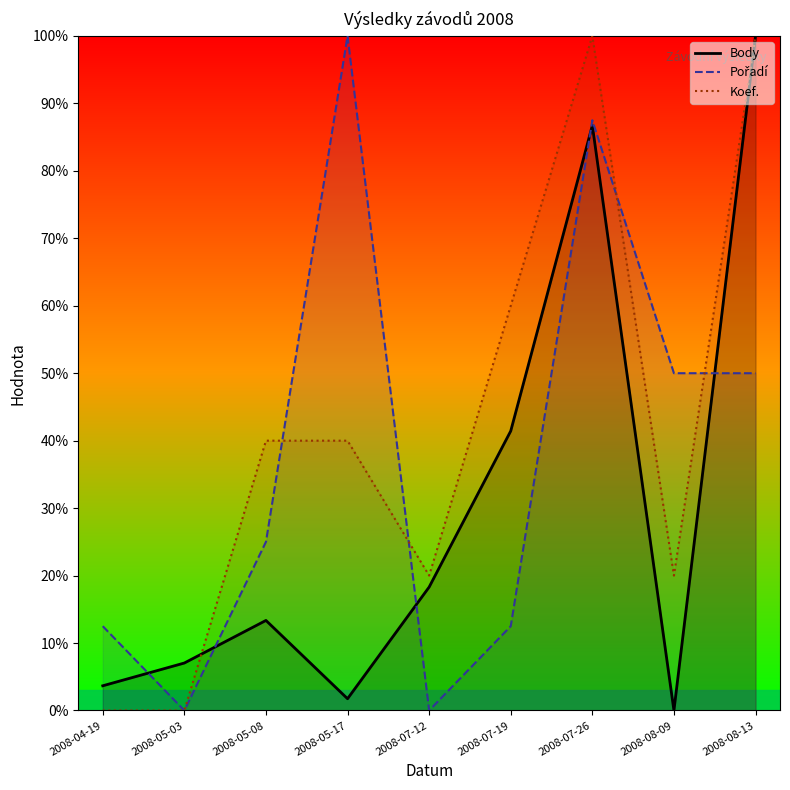

Reading left to right, extract all data points from this chart.

Body: 3.7	7.0	13.4	1.7	18.3	41.4	86.7	0.0	100.0
Pořadí: 12.5	0.0	25.0	100.0	0.0	12.5	87.5	50.0	50.0
Koef.: 0.0	0.0	40.0	40.0	20.0	60.0	100.0	20.0	100.0